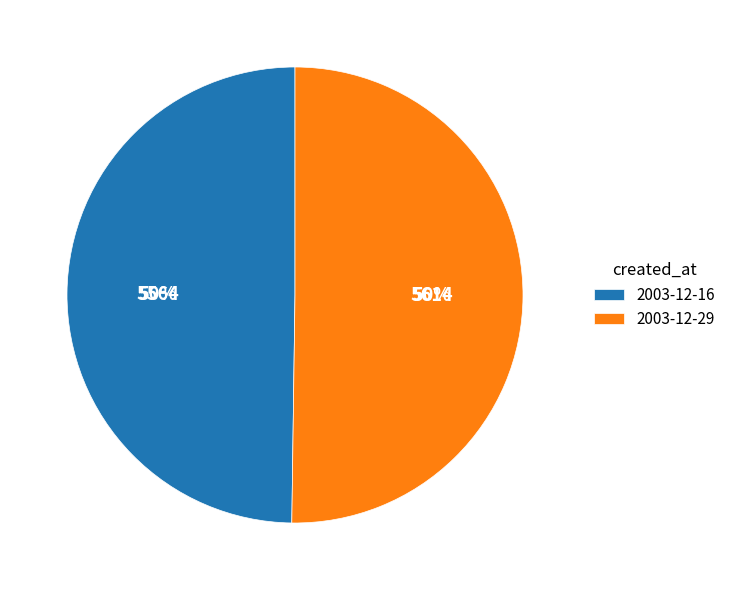

To the nearest percent, what is the combined percentage of 2003-12-29 and 2003-12-16?

100%